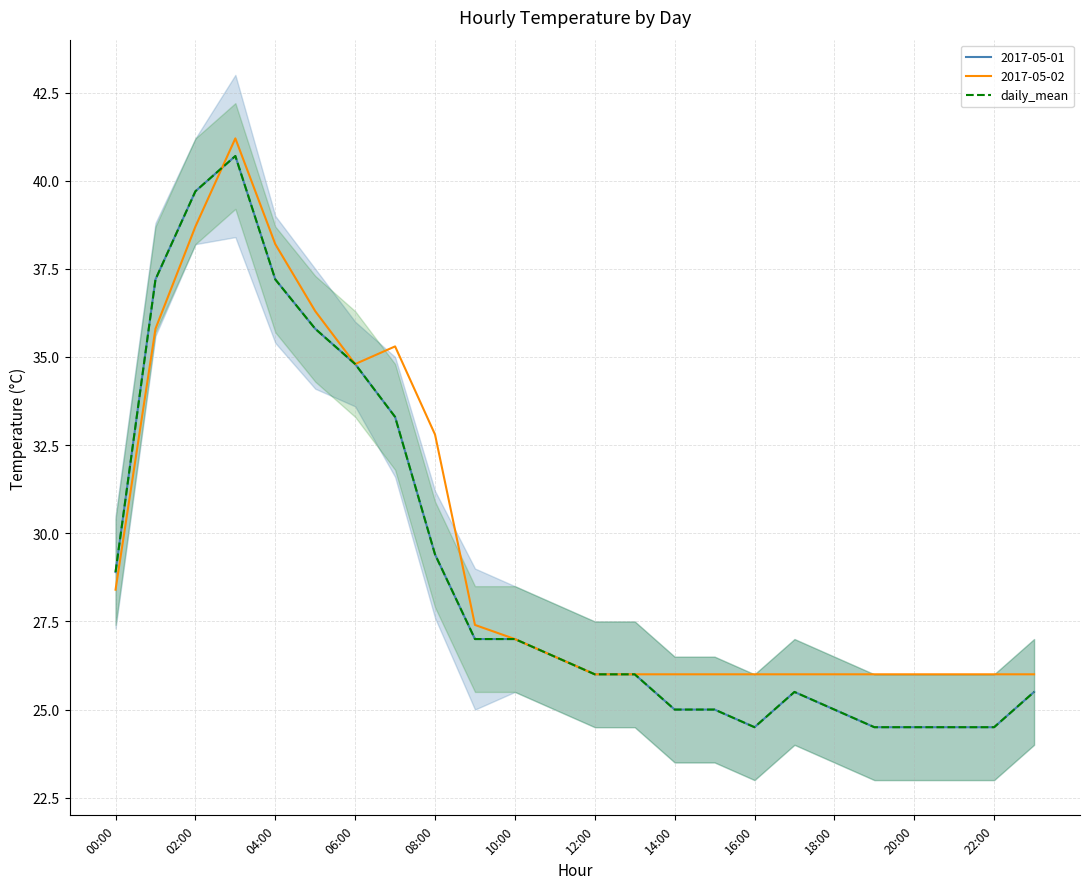

What is the label of the 19th point from the left?

18:00